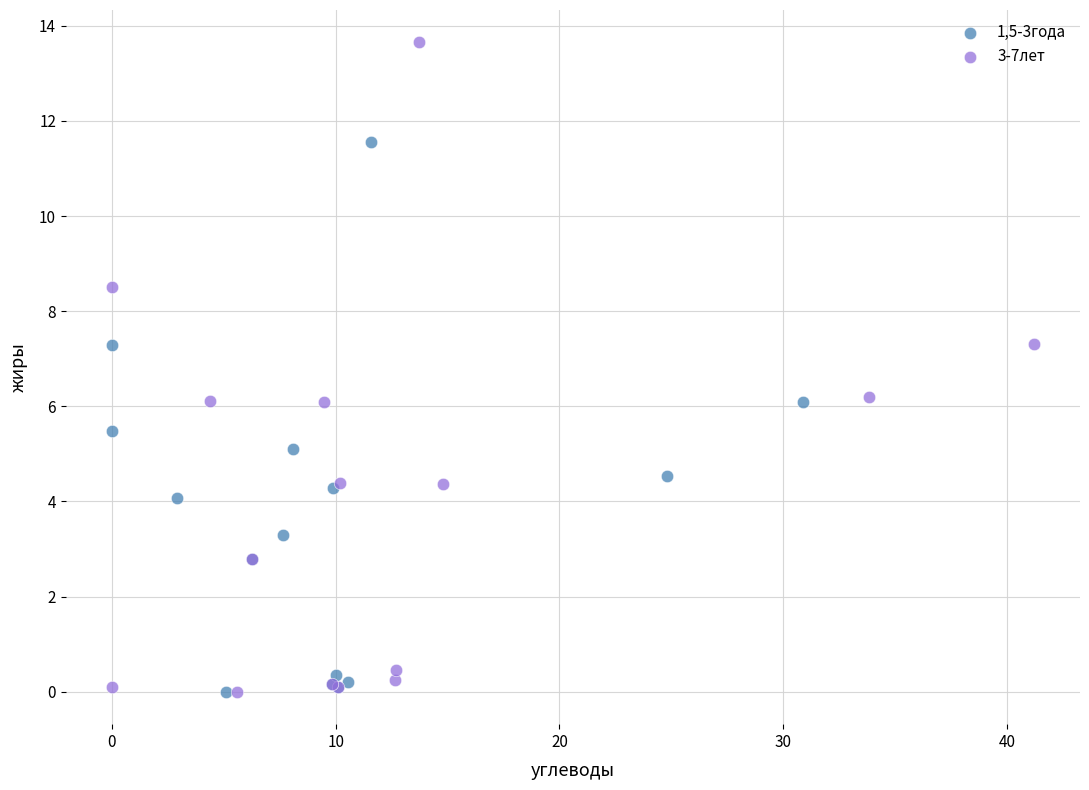

Which series contains the highest Y value?

3-7лет